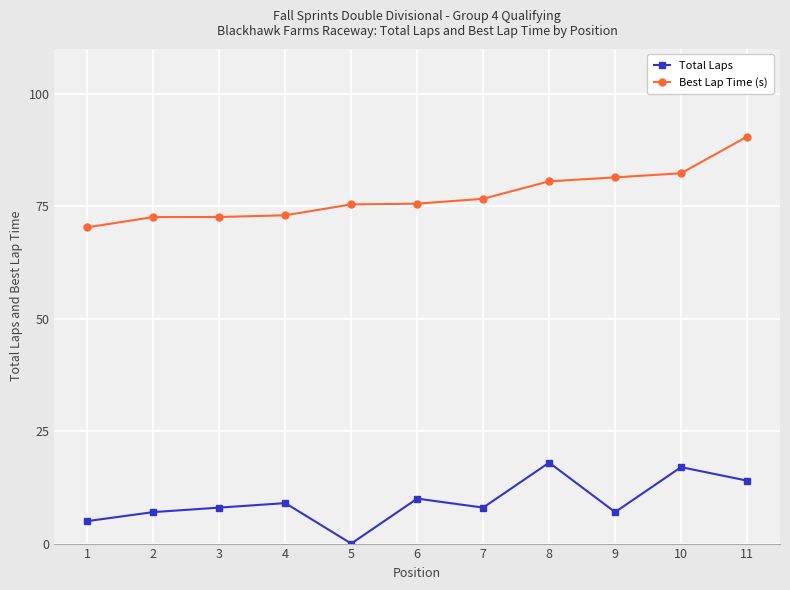

How many lines are shown in the chart?

2